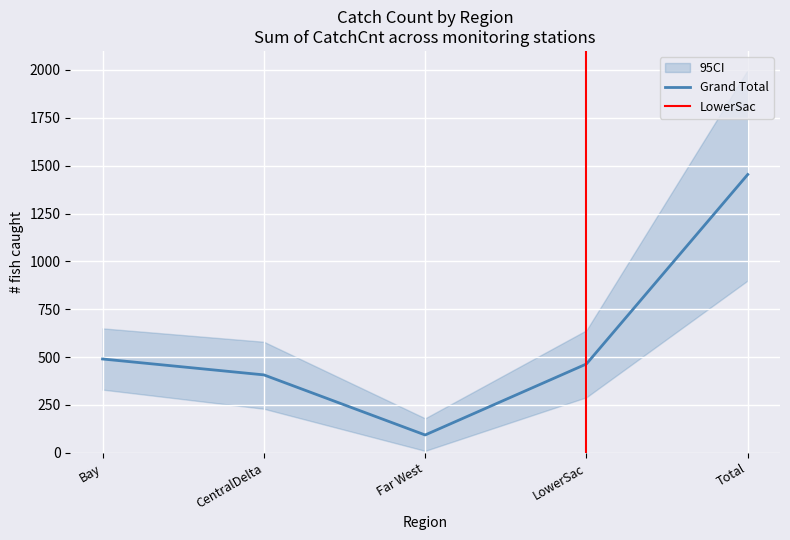

True or false: the data shows 313 at LowerSac.

False